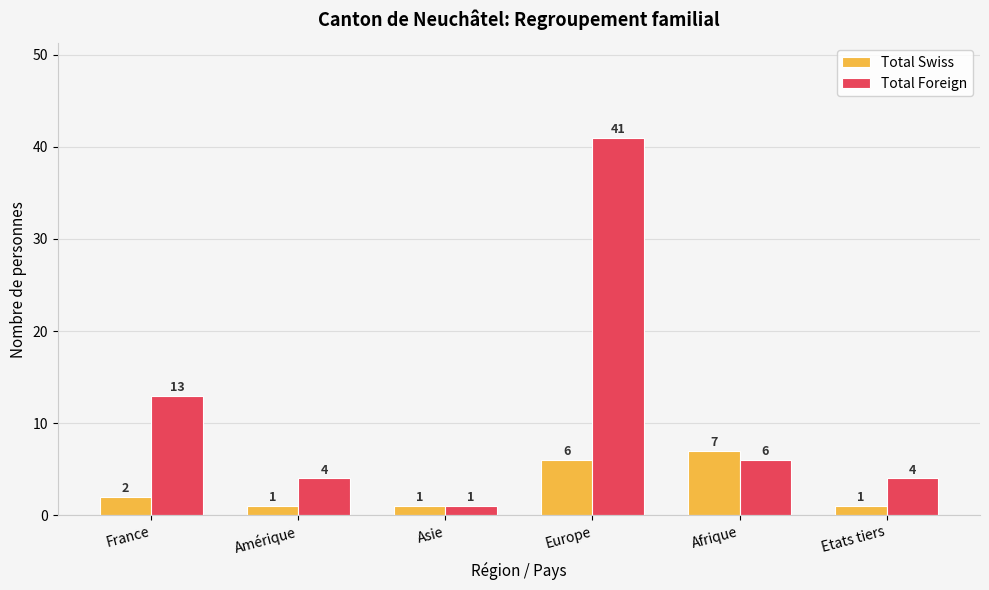

What is the label of the 2nd bar from the left?

Amérique